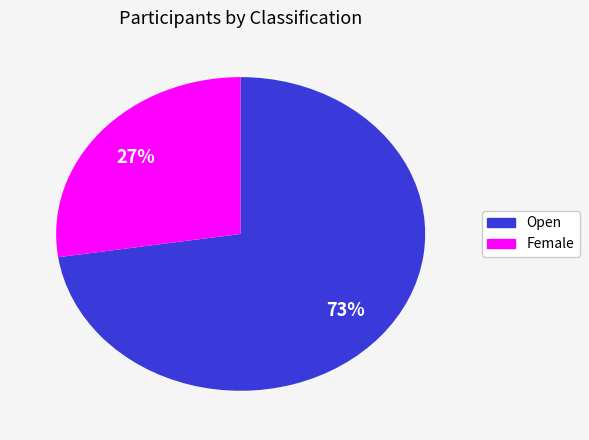

To the nearest percent, what is the average slice percentage?

50%